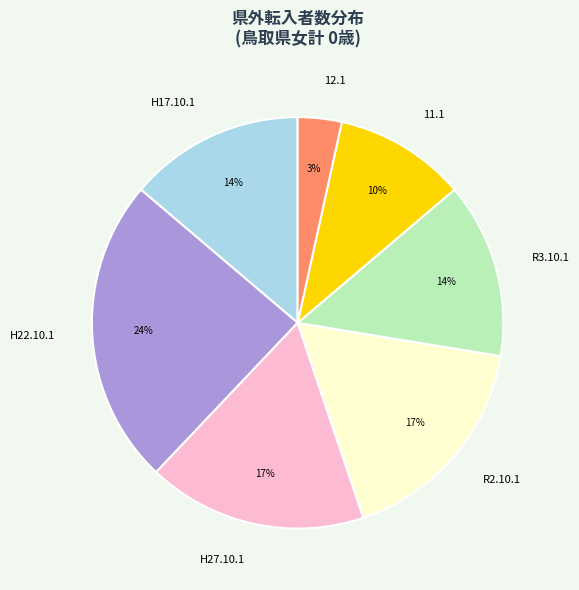

How many segments does this pie chart have?

7